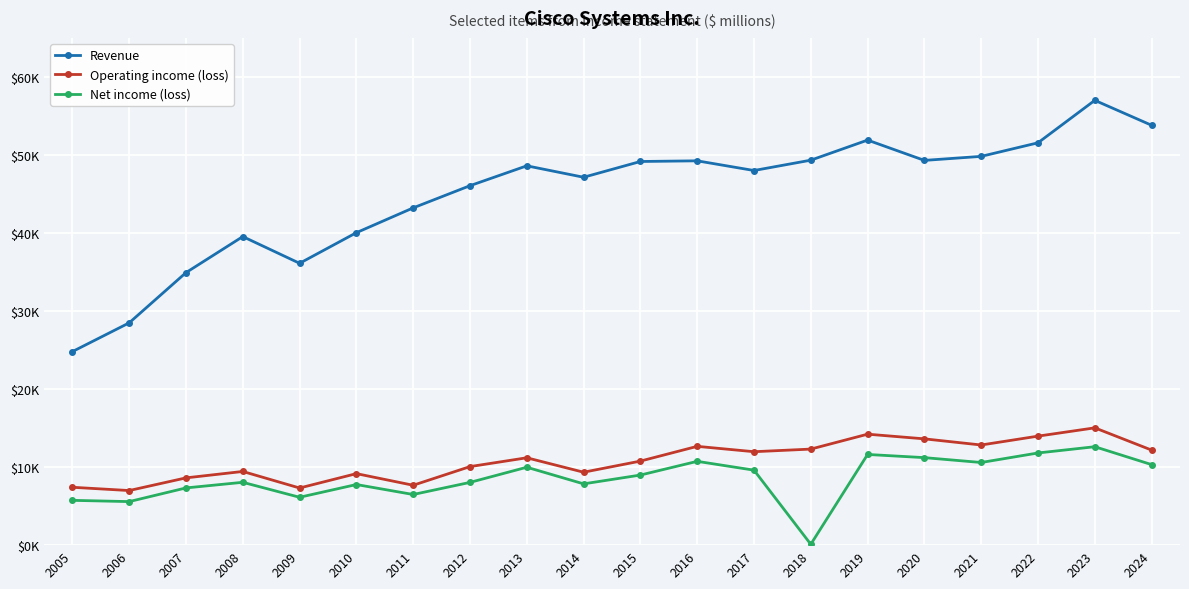

What are all the series names shown in the legend?

Revenue, Operating income (loss), Net income (loss)